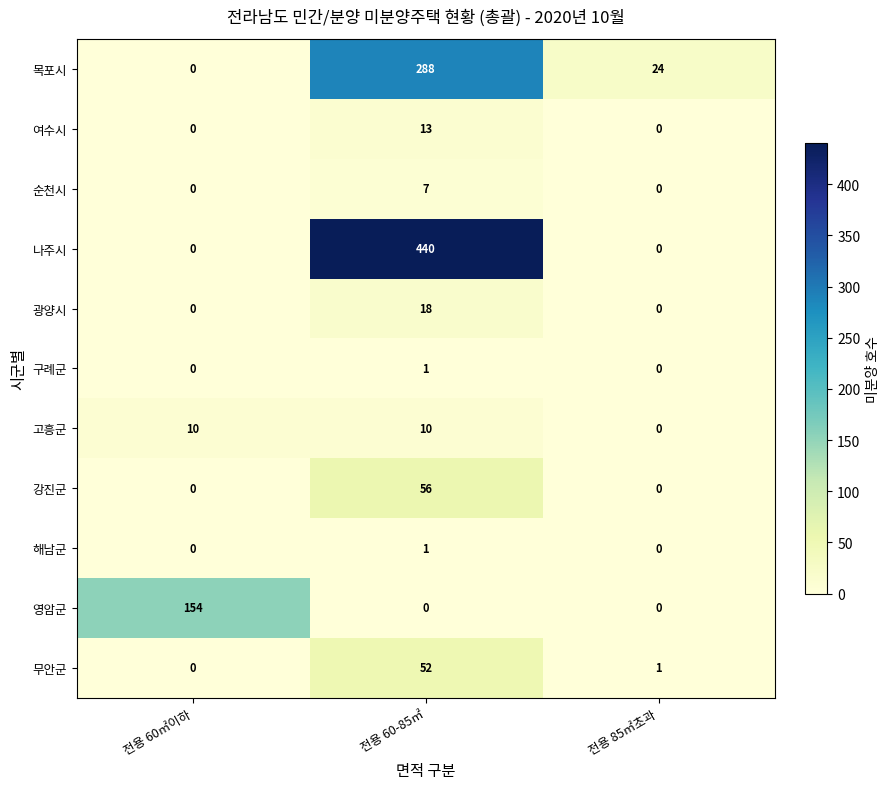

What is the highest value of the 영암군 series?

154